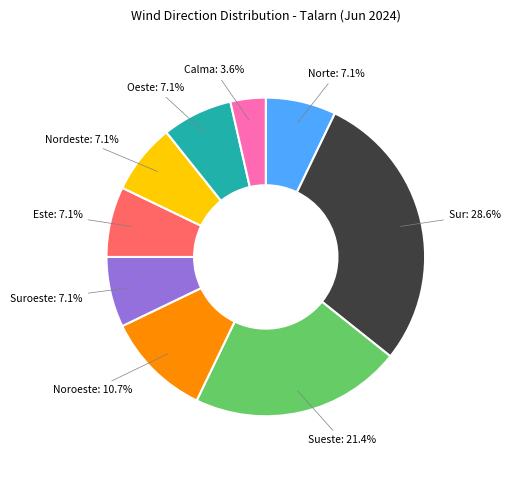

What is the total percentage of Sueste and Este?

28.6%